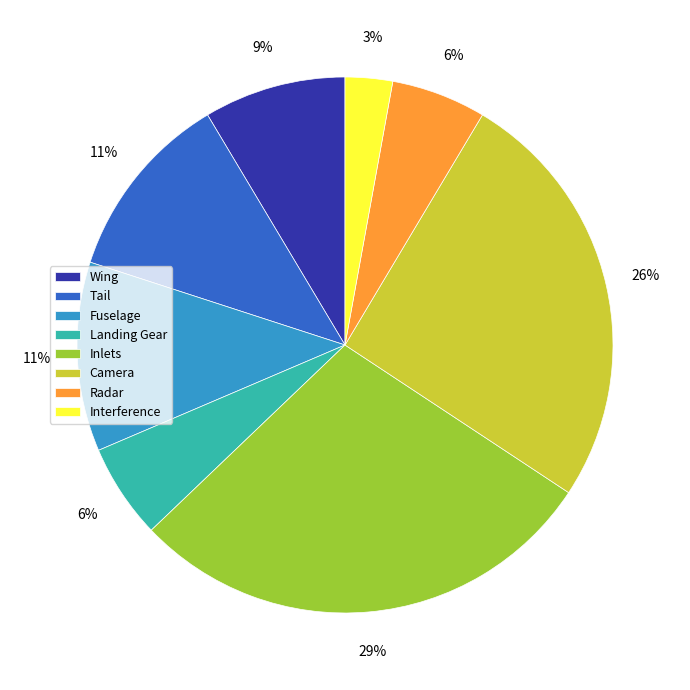

Do Inlets and Landing Gear together represent more than half of the pie?

No